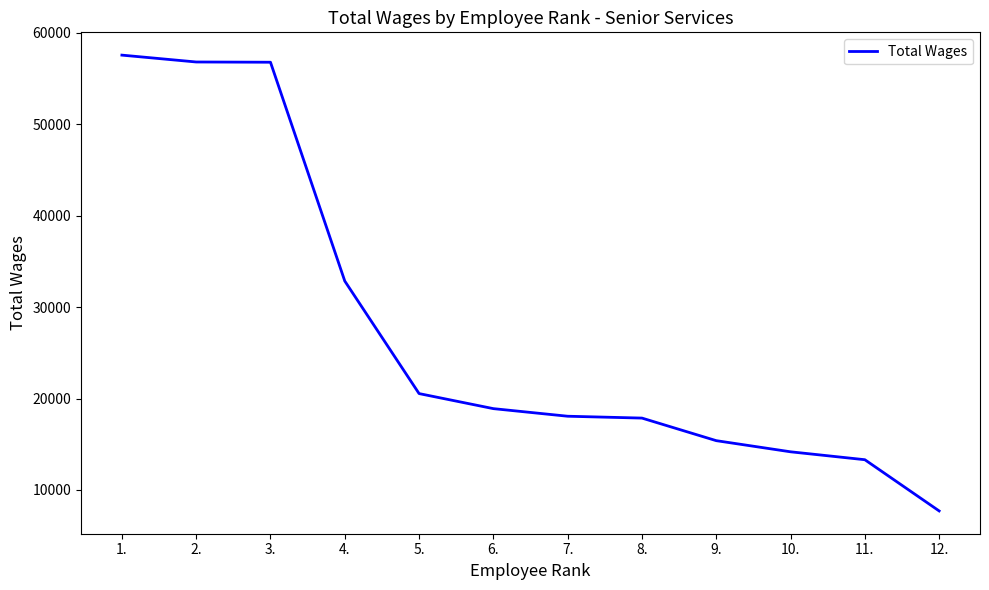

True or false: the data shows 12641 at 3..

False